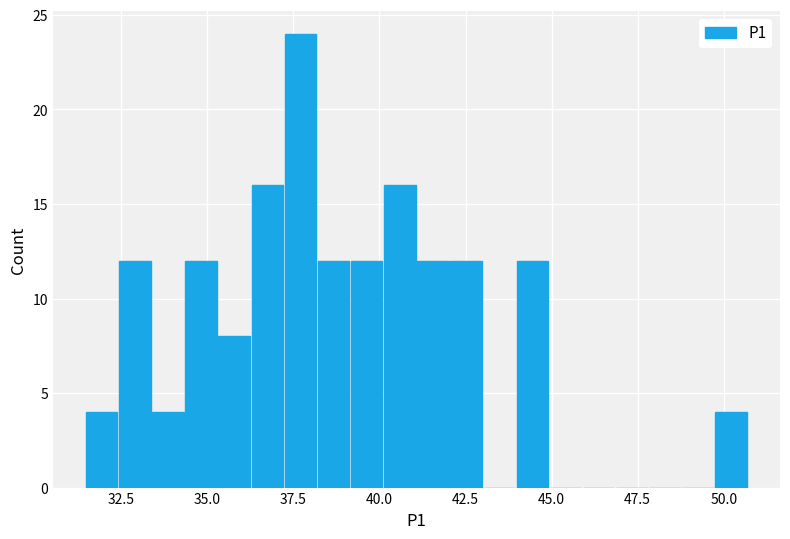

Around what value on the x-axis is the tallest bar? Give the approximate position of its centre, as read against the axis.

37.5